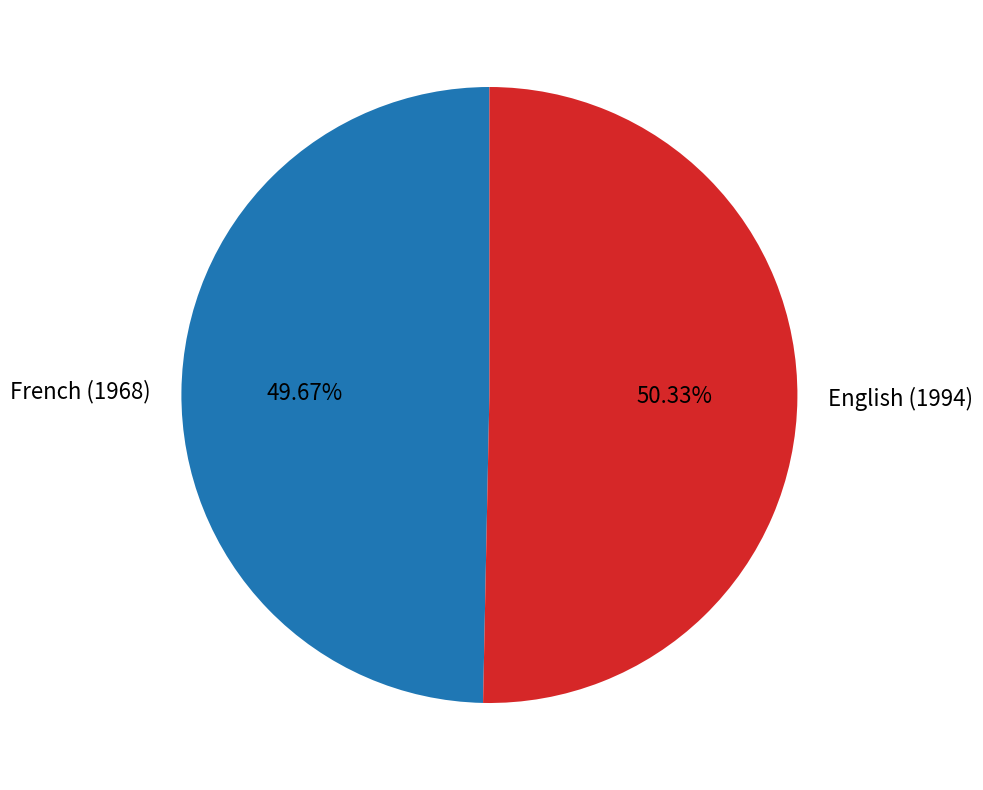

Which has a higher value, English (1994) or French (1968)?

English (1994)